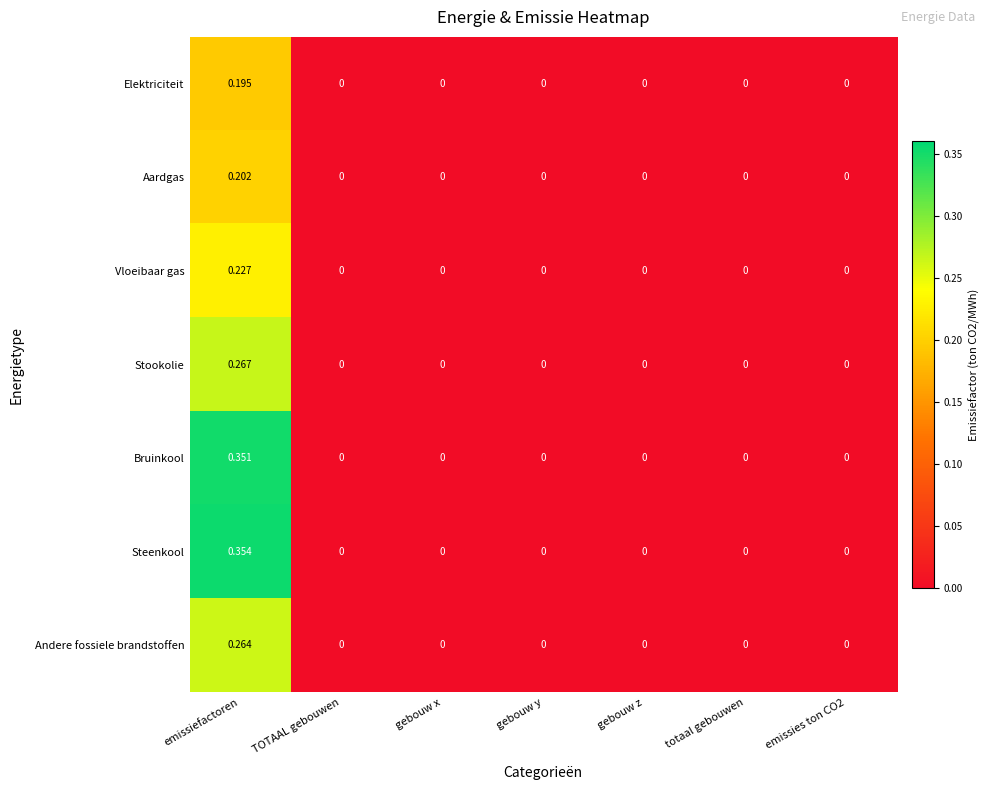

List the series in order of their peak value, lowest first.

Elektriciteit, Aardgas, Vloeibaar gas, Andere fossiele brandstoffen, Stookolie, Bruinkool, Steenkool